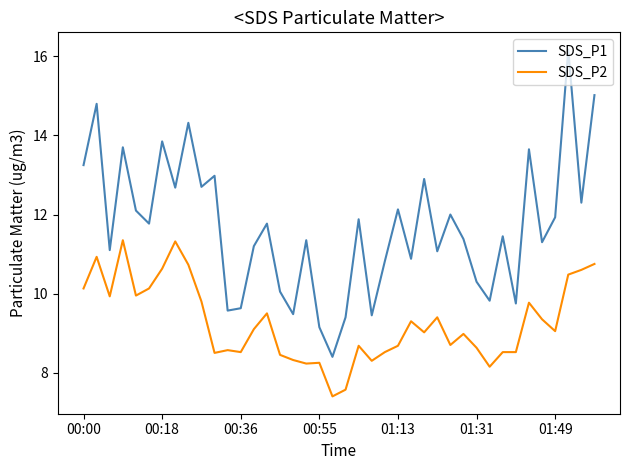

True or false: SDS_P1 and SDS_P2 cross at least once.

False